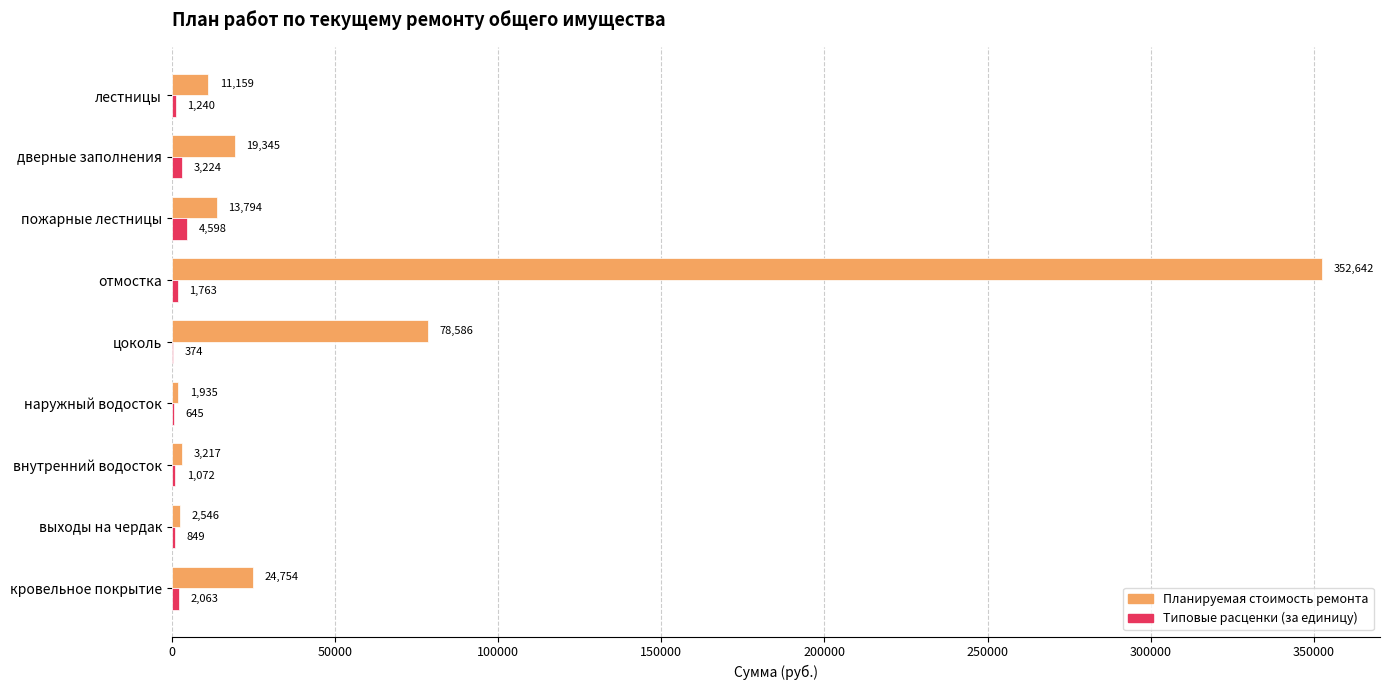

Which series has the widest spread of values?

Планируемая стоимость ремонта